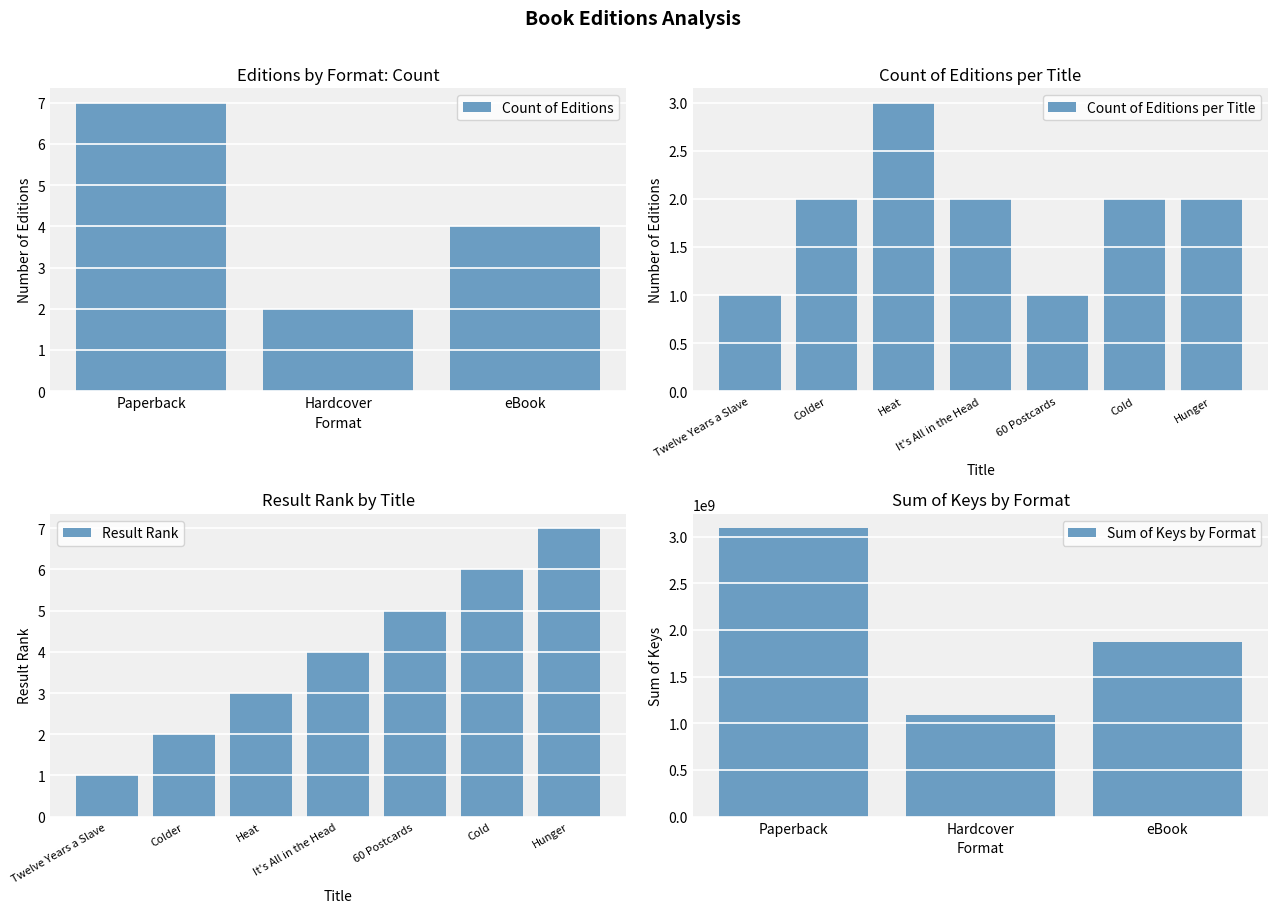

What value does the Count of Editions series have at Hunger?

2